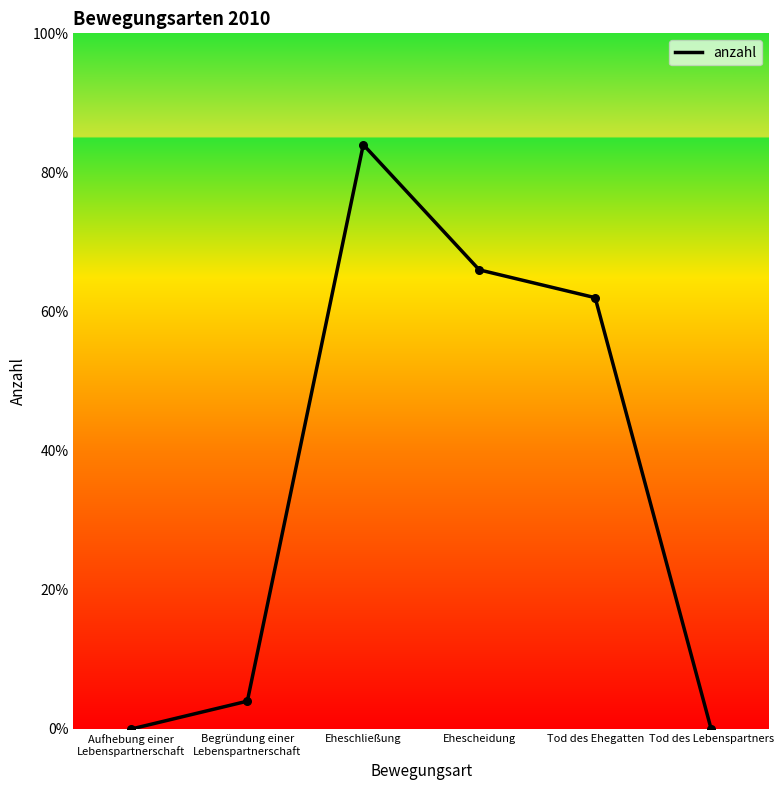

Between Ehescheidung and Eheschließung, which is larger?

Eheschließung